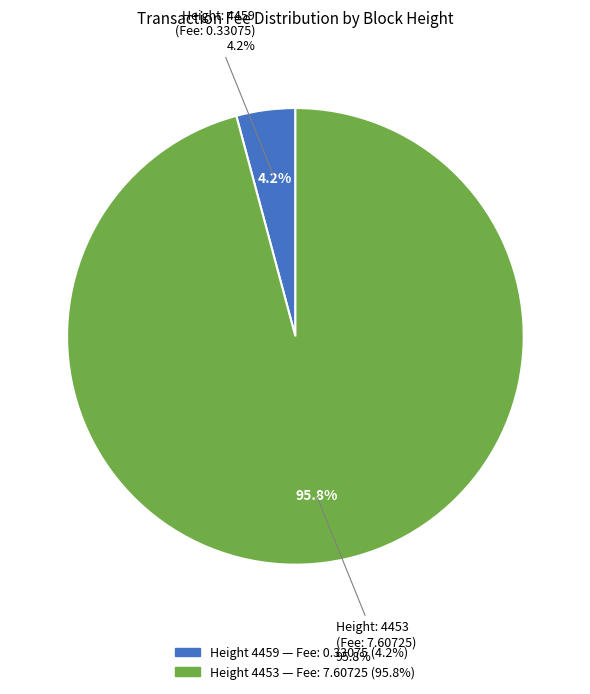

Which slice is the smallest?

4459